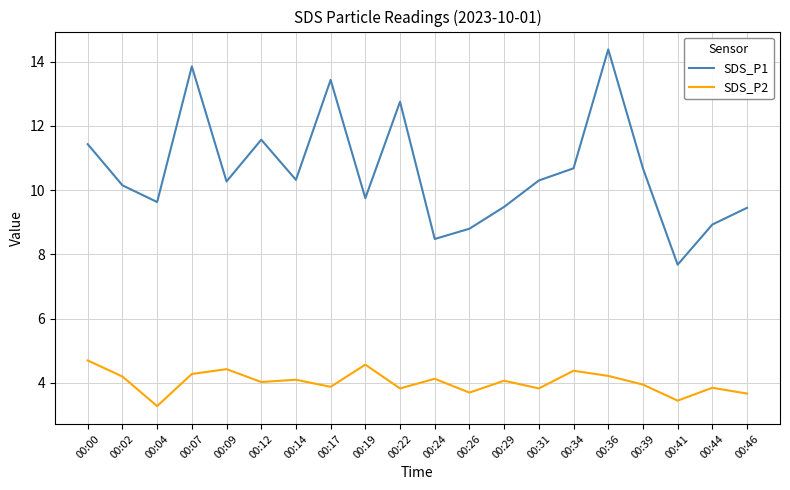

Which category has the highest value across all series?

00:36